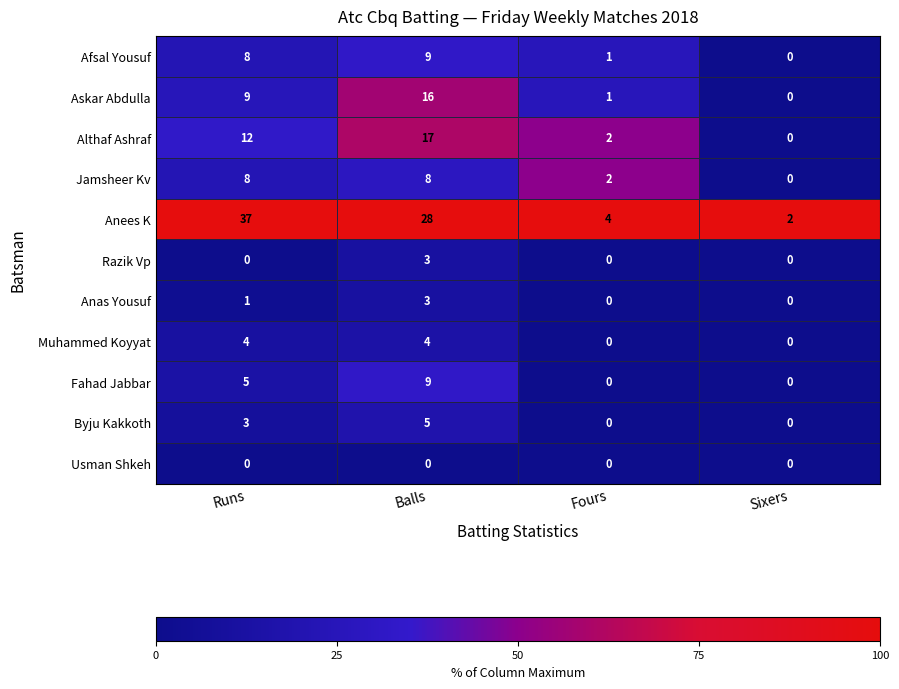

Count the Fahad Jabbar values in the range 0 to 9.

4